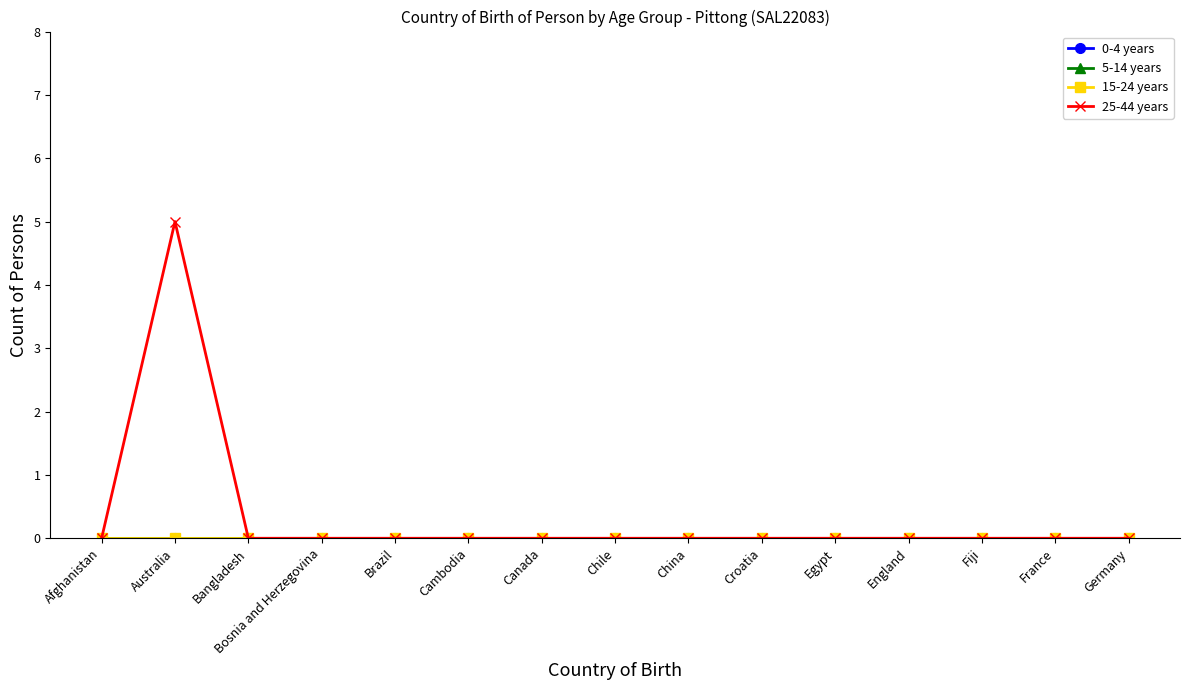

Reading right to left, transcribe all the data shown in this chart.

0-4 years: 0	0	0	0	0	0	0	0	0	0	0	0	0	0	0
5-14 years: 0	0	0	0	0	0	0	0	0	0	0	0	0	0	0
15-24 years: 0	0	0	0	0	0	0	0	0	0	0	0	0	0	0
25-44 years: 0	0	0	0	0	0	0	0	0	0	0	0	0	5	0